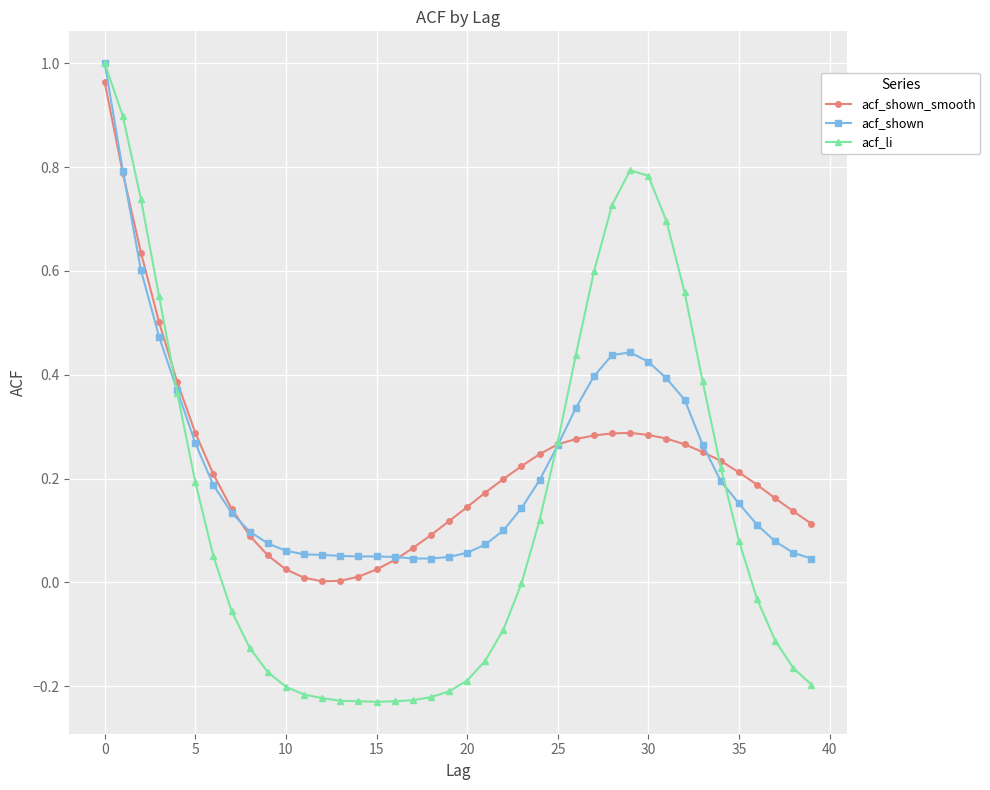

Which series has the largest range (max minus min)?

acf_li